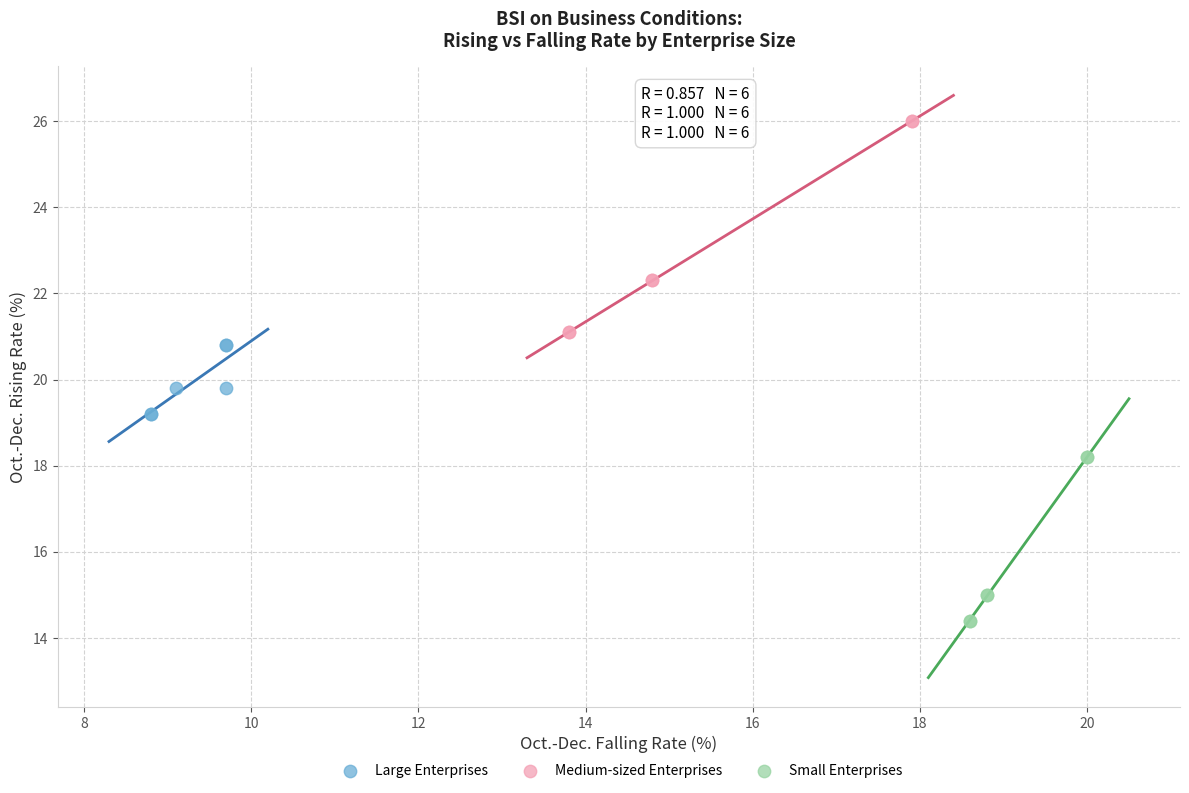

Which series reaches the maximum Y coordinate?

Medium-sized Enterprises